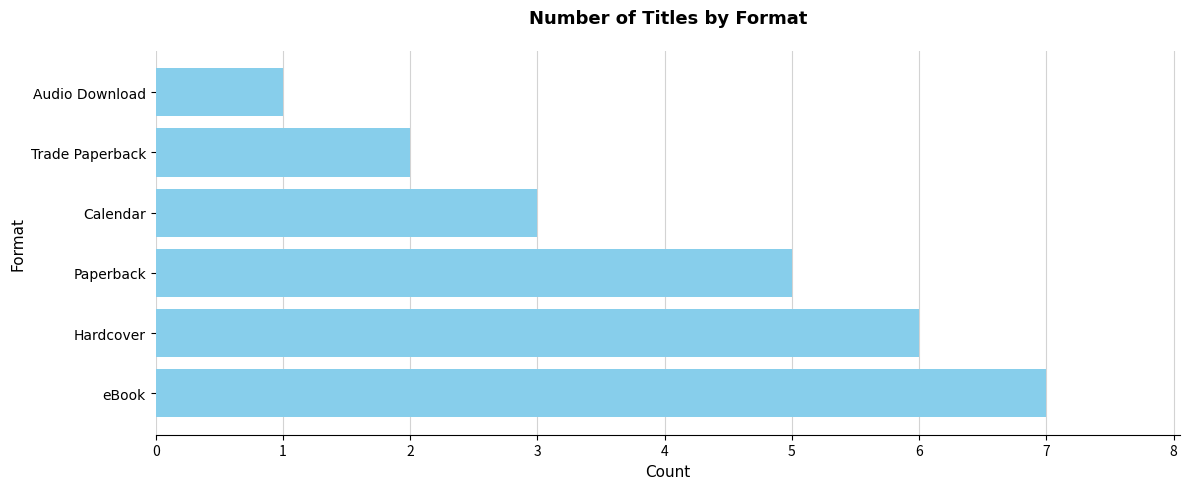

Approximately how many times larger is the value at eBook compared to Audio Download?

7.0